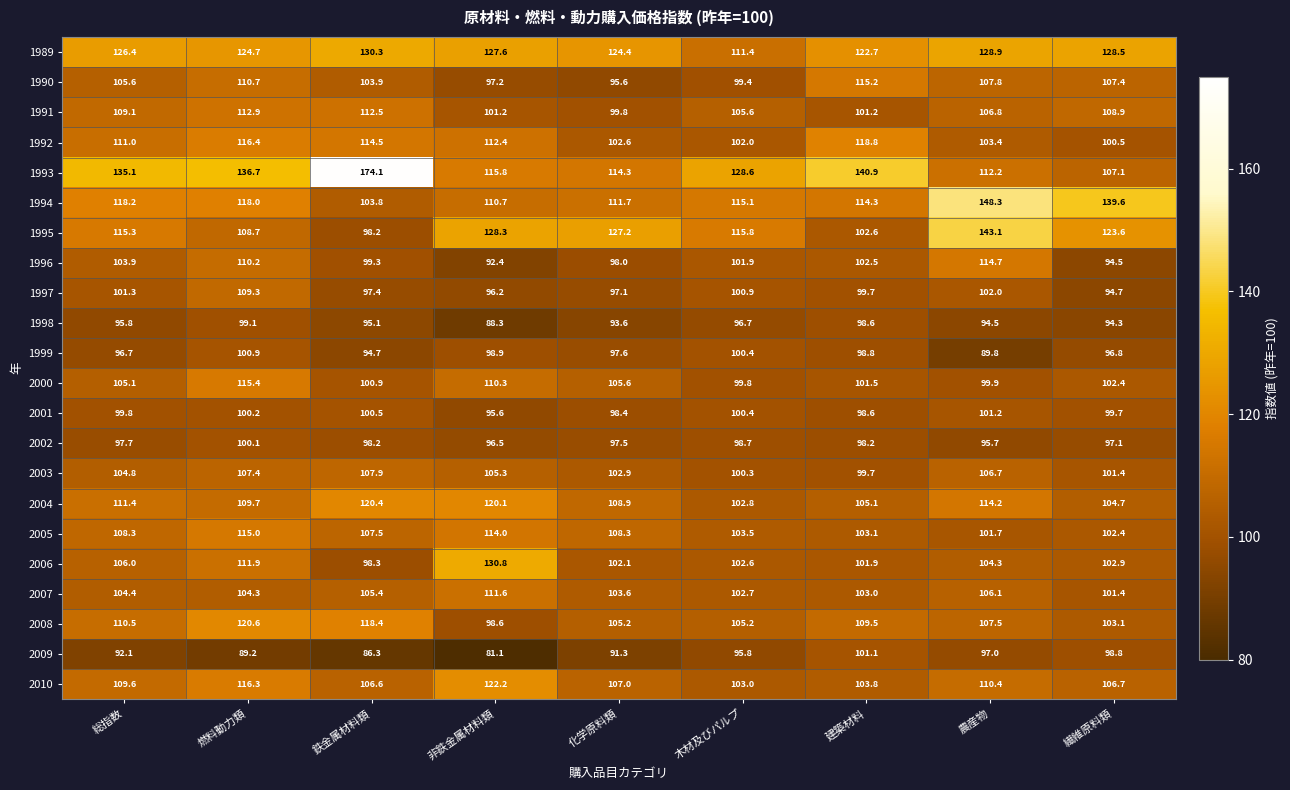

List the labels in order of 2007 value, largest first.

非鉄金属材料類, 農産物, 鉄金属材料類, 総指数, 燃料動力類, 化学原料類, 建築材料, 木材及びパルプ, 繊維原料類